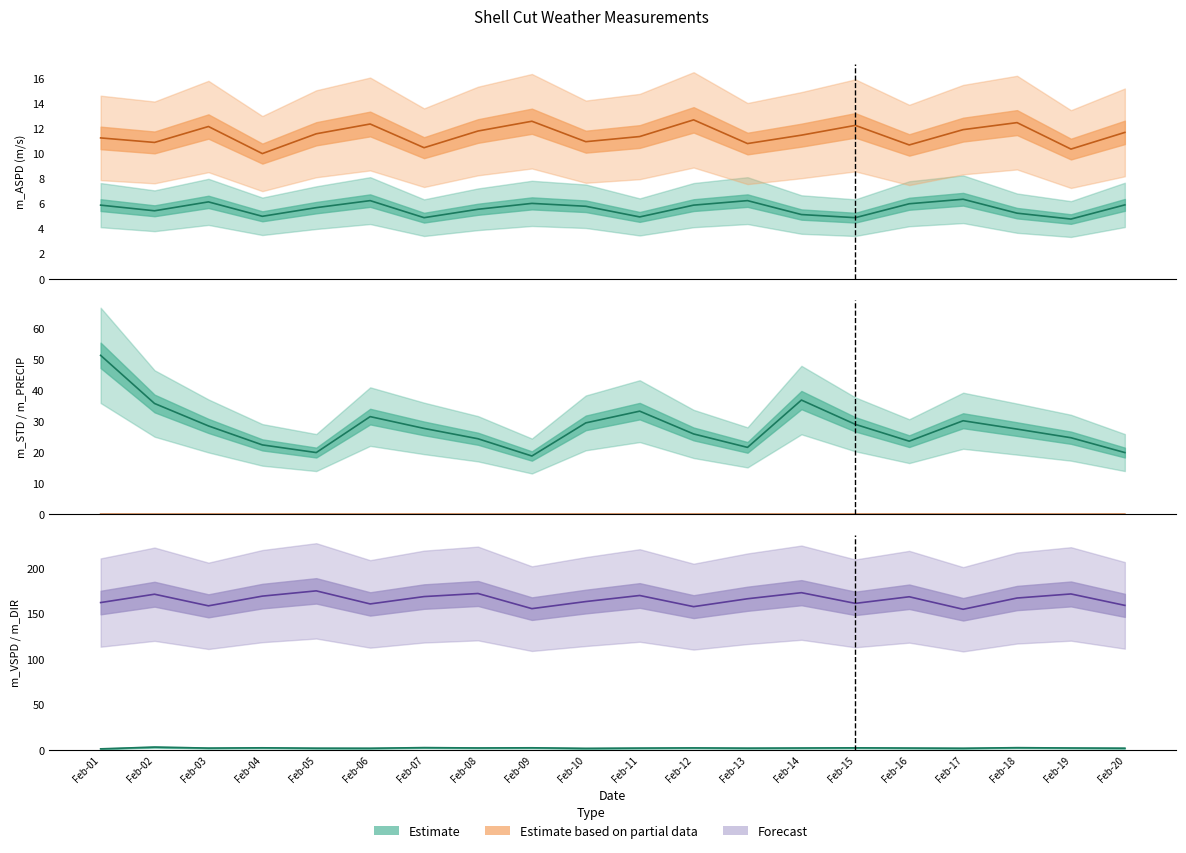

What is the value of the m_MXASPD point at the 15th from the left?

12.2